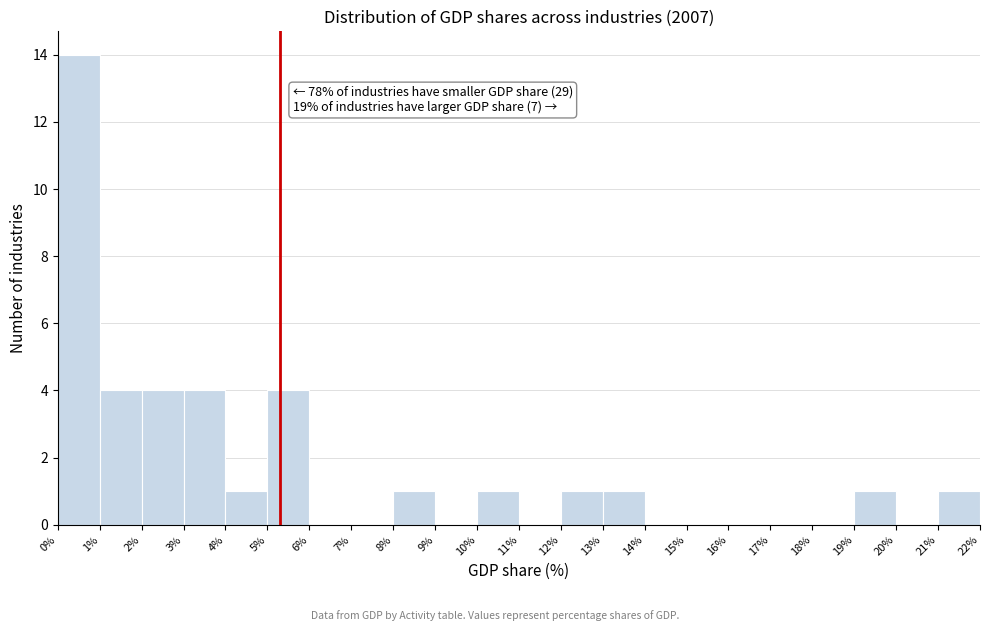

Which range on the x-axis has the tallest bar?

0% to 1%